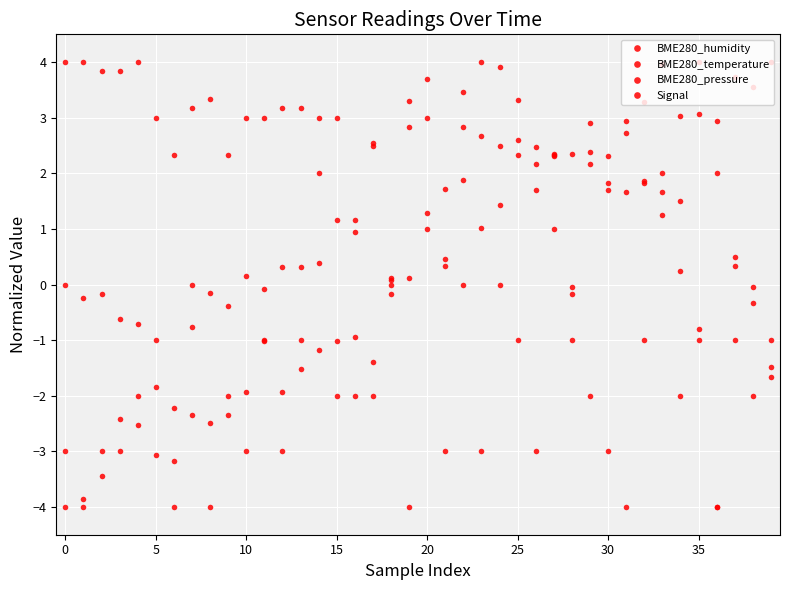

True or false: Signal has more than 2 points higher than both neighbors.

True